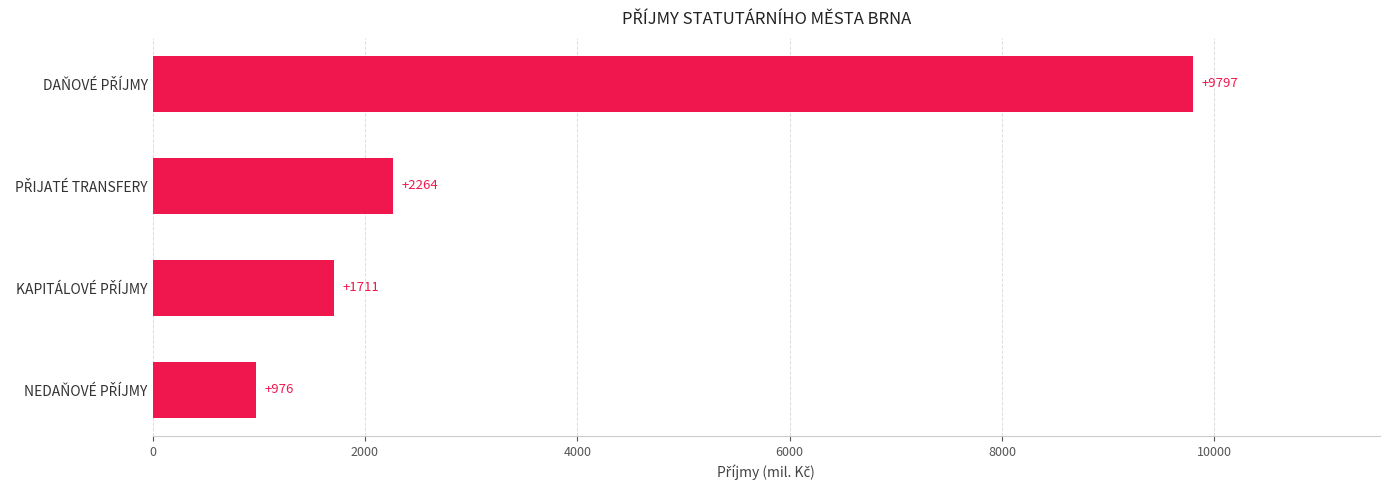

What is the maximum value shown in the chart?

9797.4